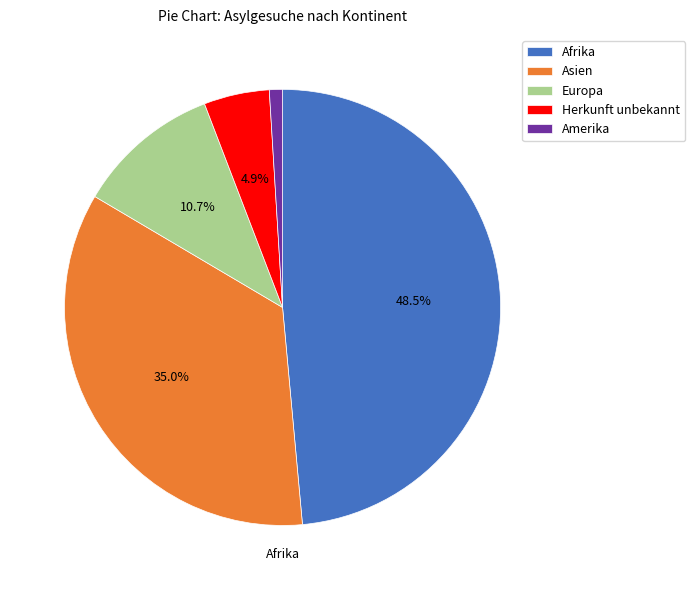

To the nearest percent, what is the combined percentage of Europa and Herkunft unbekannt?

16%